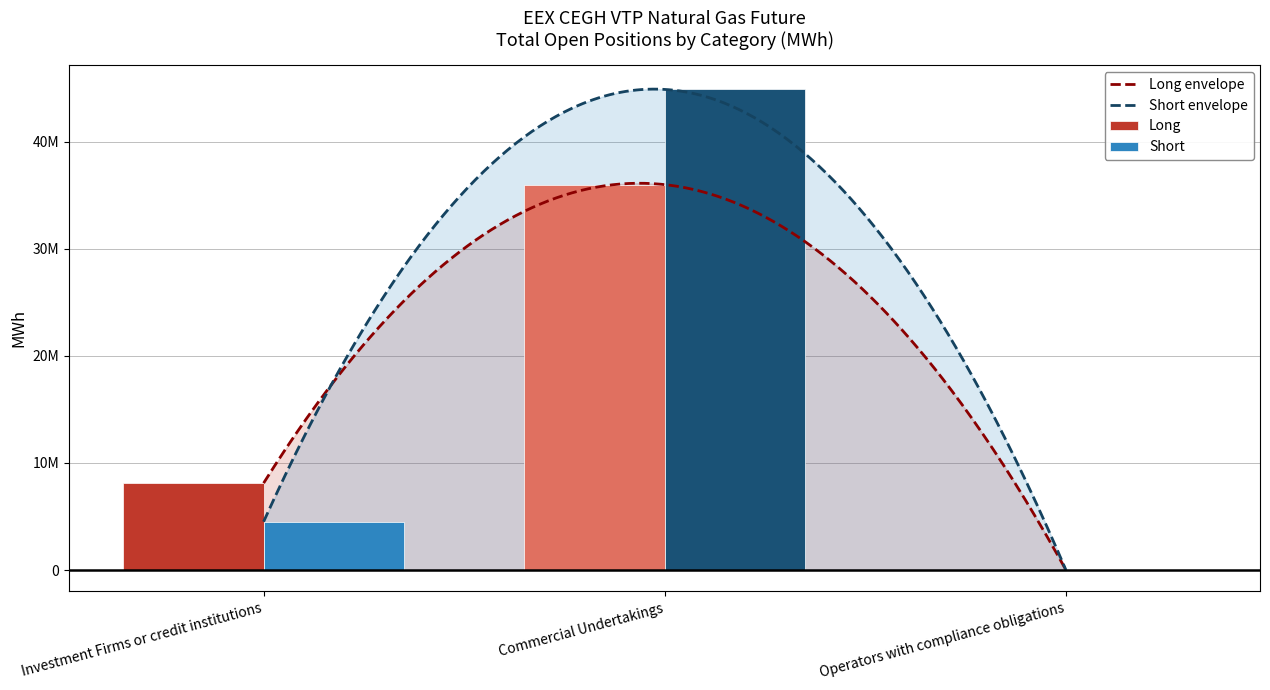

True or false: Short has a value of 4509687 at Investment Firms or credit institutions.

True